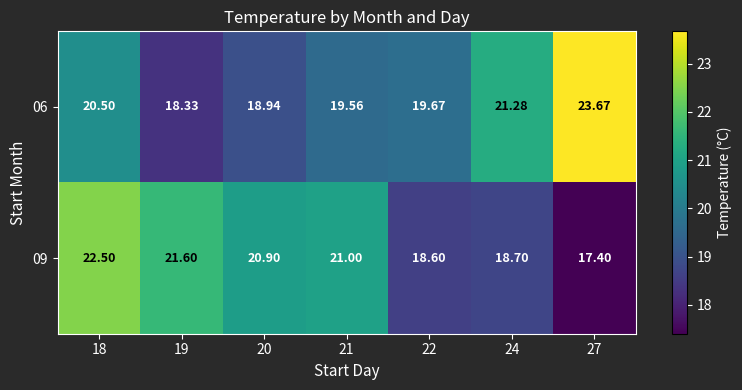

Count the number of categories in the chart.

7